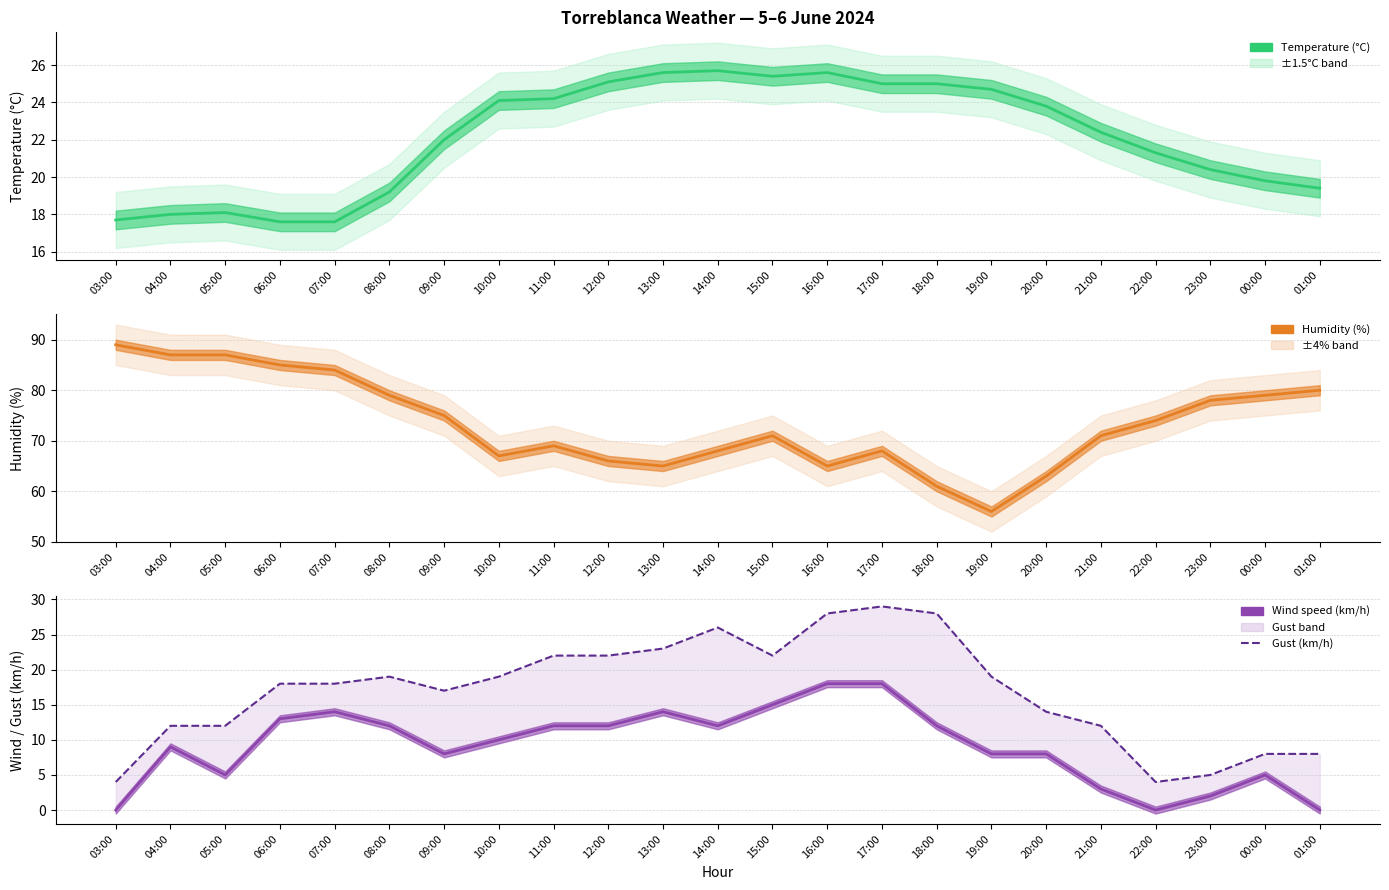

Reading left to right, extract all data points from this chart.

Temperature (°C): 03:00=17.7	04:00=18.0	05:00=18.1	06:00=17.6	07:00=17.6	08:00=19.2	09:00=22.0	10:00=24.1	11:00=24.2	12:00=25.1	13:00=25.6	14:00=25.7	15:00=25.4	16:00=25.6	17:00=25.0	18:00=25.0	19:00=24.7	20:00=23.8	21:00=22.4	22:00=21.3	23:00=20.4	00:00=19.8	01:00=19.4
Humidity (%): 03:00=89.0	04:00=87.0	05:00=87.0	06:00=85.0	07:00=84.0	08:00=79.0	09:00=75.0	10:00=67.0	11:00=69.0	12:00=66.0	13:00=65.0	14:00=68.0	15:00=71.0	16:00=65.0	17:00=68.0	18:00=61.0	19:00=56.0	20:00=63.0	21:00=71.0	22:00=74.0	23:00=78.0	00:00=79.0	01:00=80.0
Wind speed (km/h): 03:00=0.0	04:00=9.0	05:00=5.0	06:00=13.0	07:00=14.0	08:00=12.0	09:00=8.0	10:00=10.0	11:00=12.0	12:00=12.0	13:00=14.0	14:00=12.0	15:00=15.0	16:00=18.0	17:00=18.0	18:00=12.0	19:00=8.0	20:00=8.0	21:00=3.0	22:00=0.0	23:00=2.0	00:00=5.0	01:00=0.0
Gust (km/h): 03:00=4.0	04:00=12.0	05:00=12.0	06:00=18.0	07:00=18.0	08:00=19.0	09:00=17.0	10:00=19.0	11:00=22.0	12:00=22.0	13:00=23.0	14:00=26.0	15:00=22.0	16:00=28.0	17:00=29.0	18:00=28.0	19:00=19.0	20:00=14.0	21:00=12.0	22:00=4.0	23:00=5.0	00:00=8.0	01:00=8.0